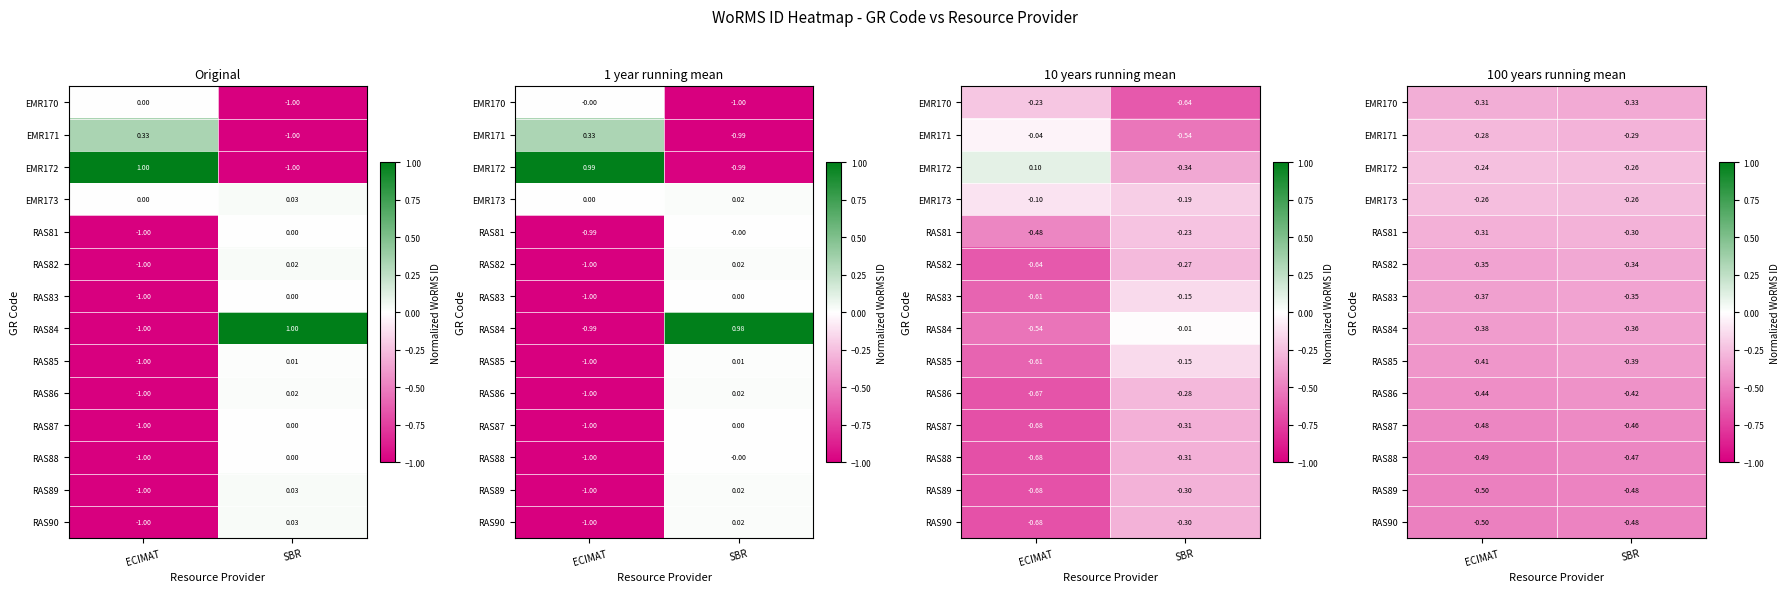

Is it true that EMR172 equals -0.1 at ECIMAT?

False